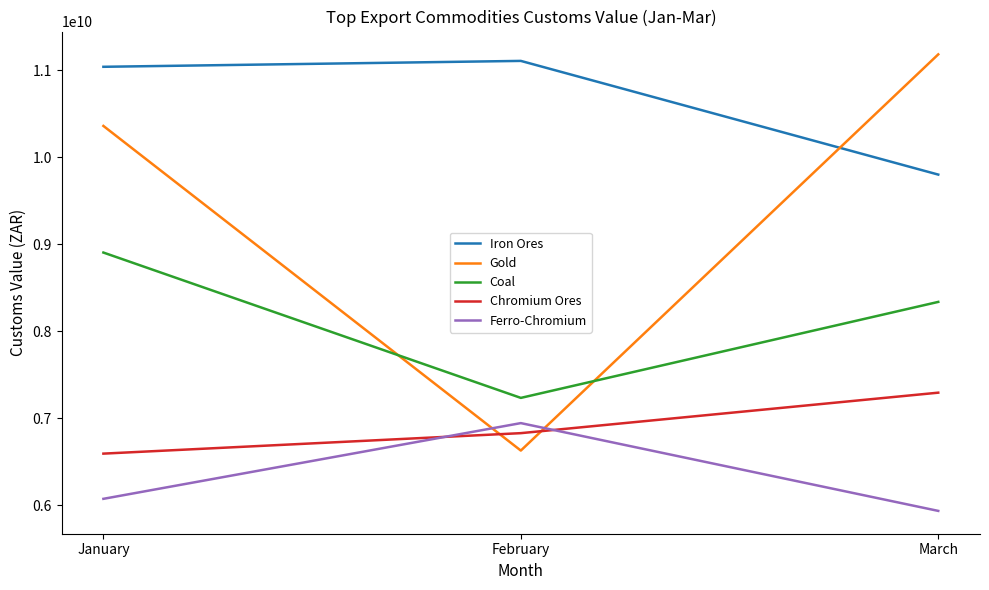

Which series has the widest spread of values?

Gold